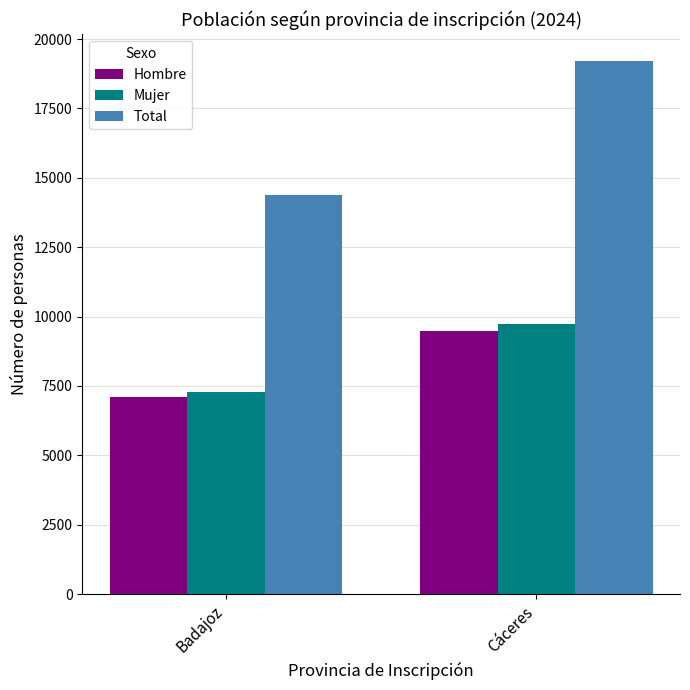

Which label corresponds to the largest value in the chart?

Cáceres